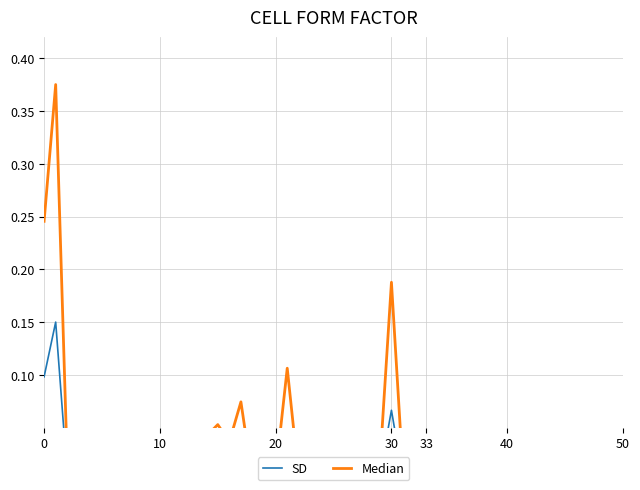

What is the maximum value shown in the chart?

0.4